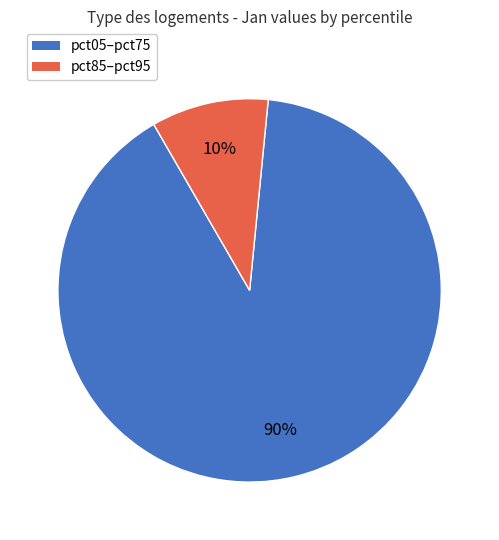

To the nearest percent, what is the difference between the largest and smallest slice percentages?

80%